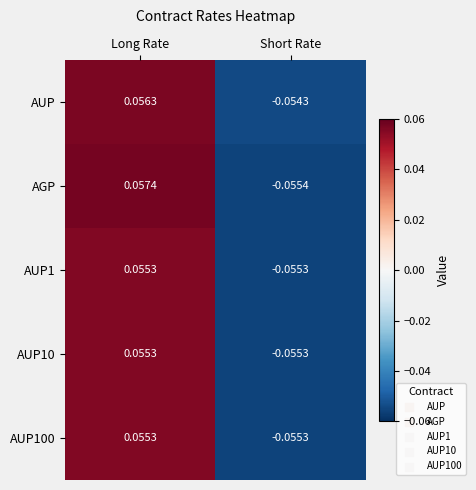

List the labels in order of AUP1 value, smallest first.

Short Rate, Long Rate